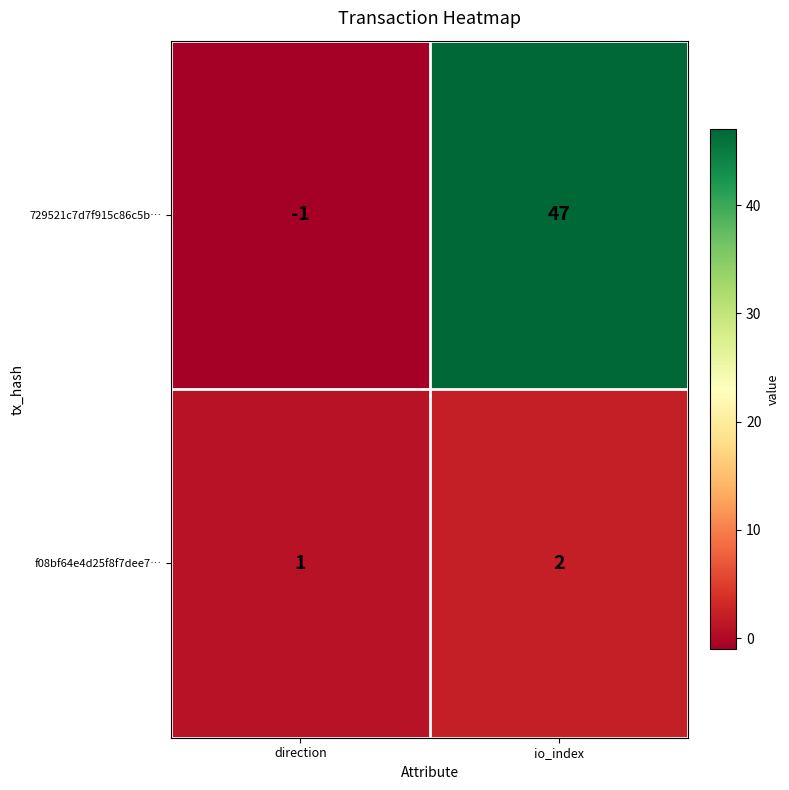

What is the smallest value displayed?

-1